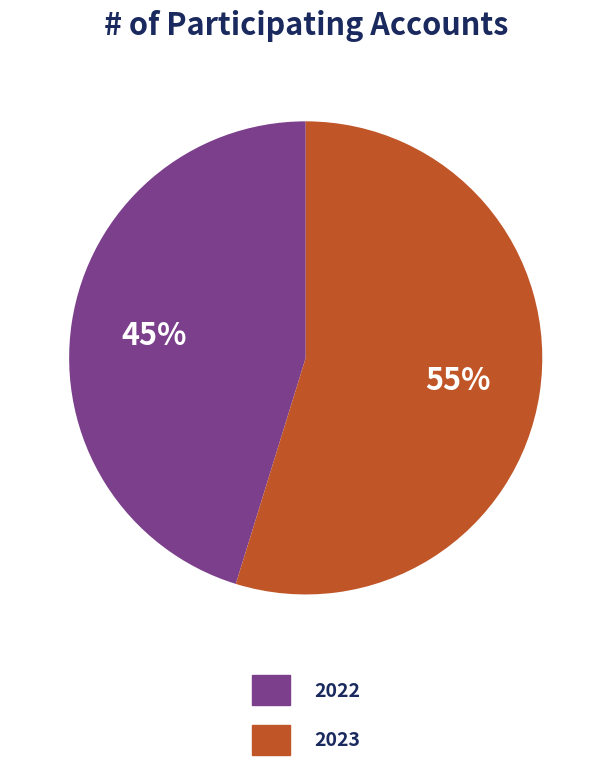

To the nearest percent, what percentage of the pie is 2022?

45%